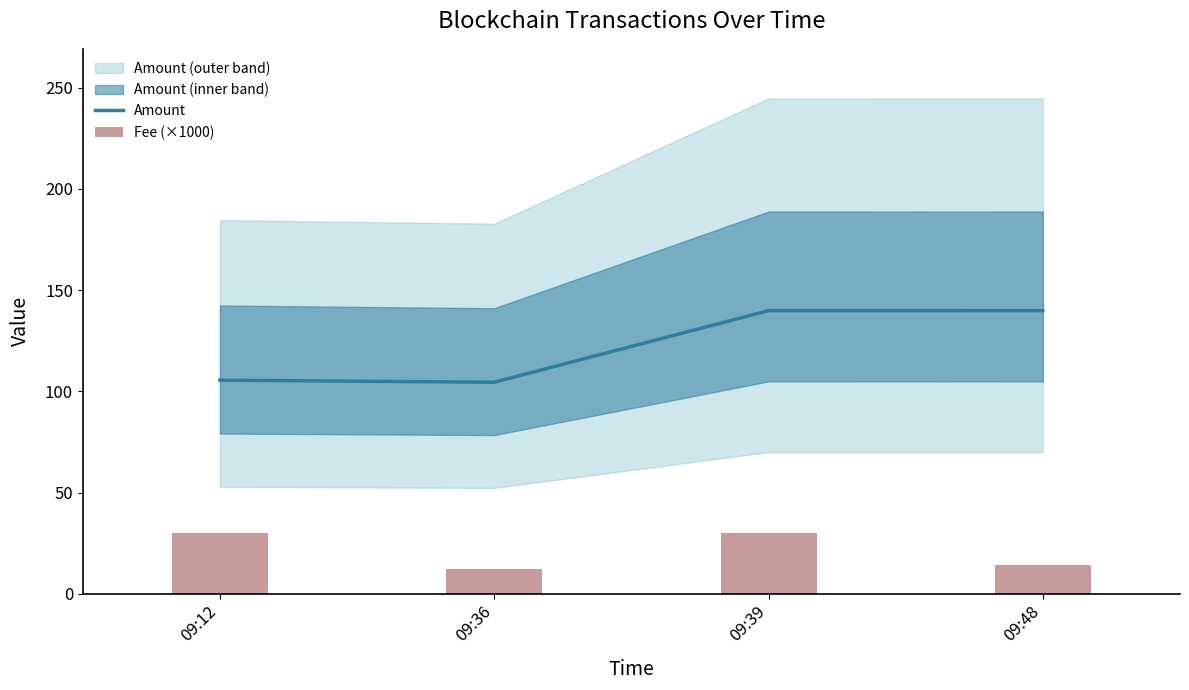

Reading right to left, transcribe all the data shown in this chart.

Amount: 139.9	139.9	104.5	105.5
Fee (×1000): 14.3	30.0	12.3	30.0